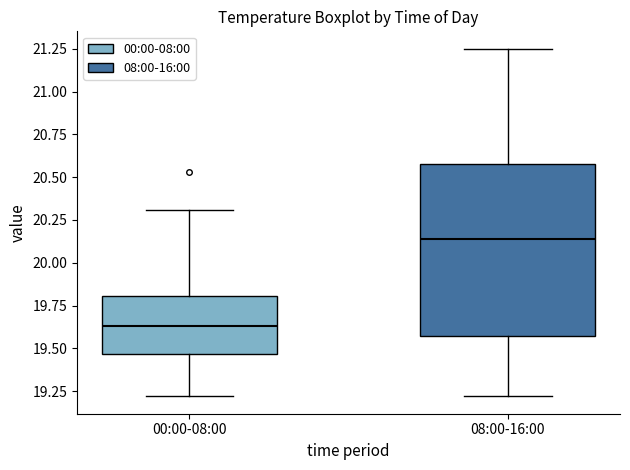

Reading left to right, read every box against the y-axis: the position of its median line, the range the box covers, and the ends of its whiskers. The values are not printed on the chart, so give them approximately, as read against the axis.

00:00-08:00: median 19.65, box 19.45 to 19.80, whiskers 19.20 to 20.30
08:00-16:00: median 20.15, box 19.60 to 20.60, whiskers 19.20 to 21.25